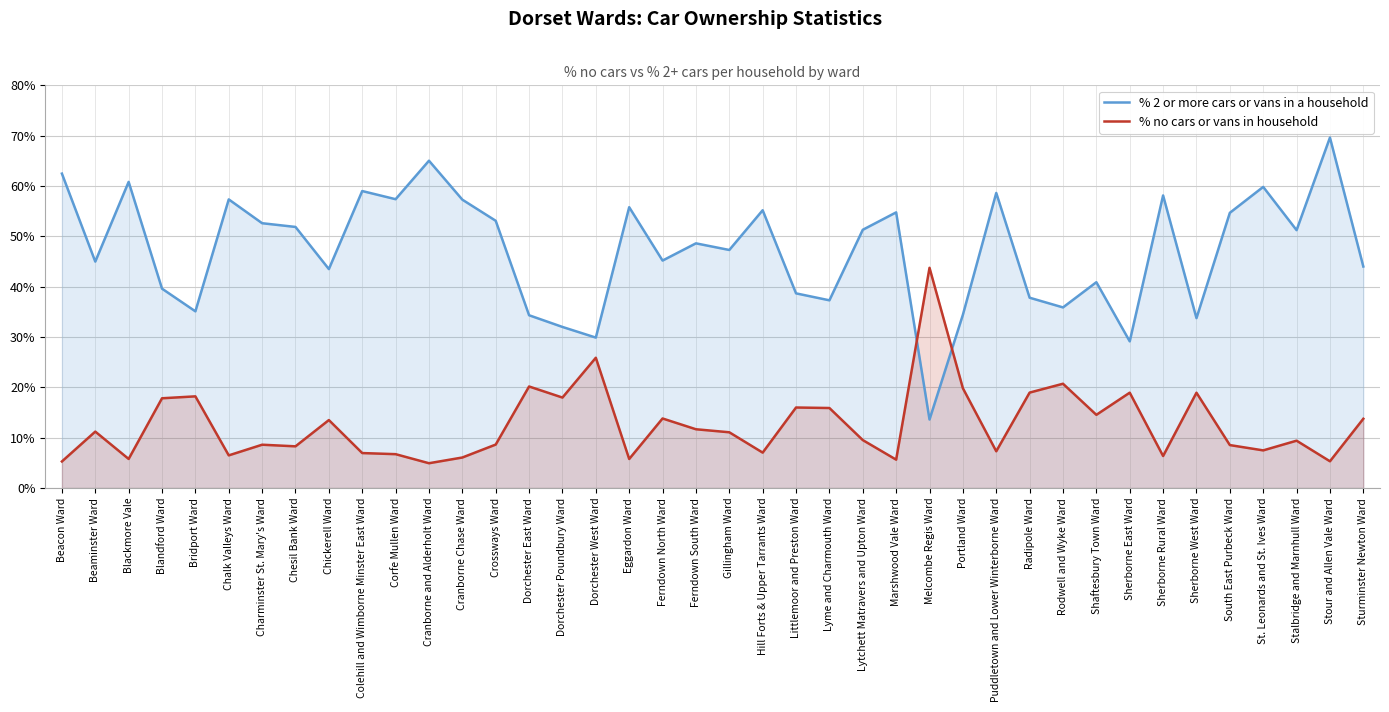

Between Dorchester Poundbury Ward and Blandford Ward, which is larger?

Blandford Ward